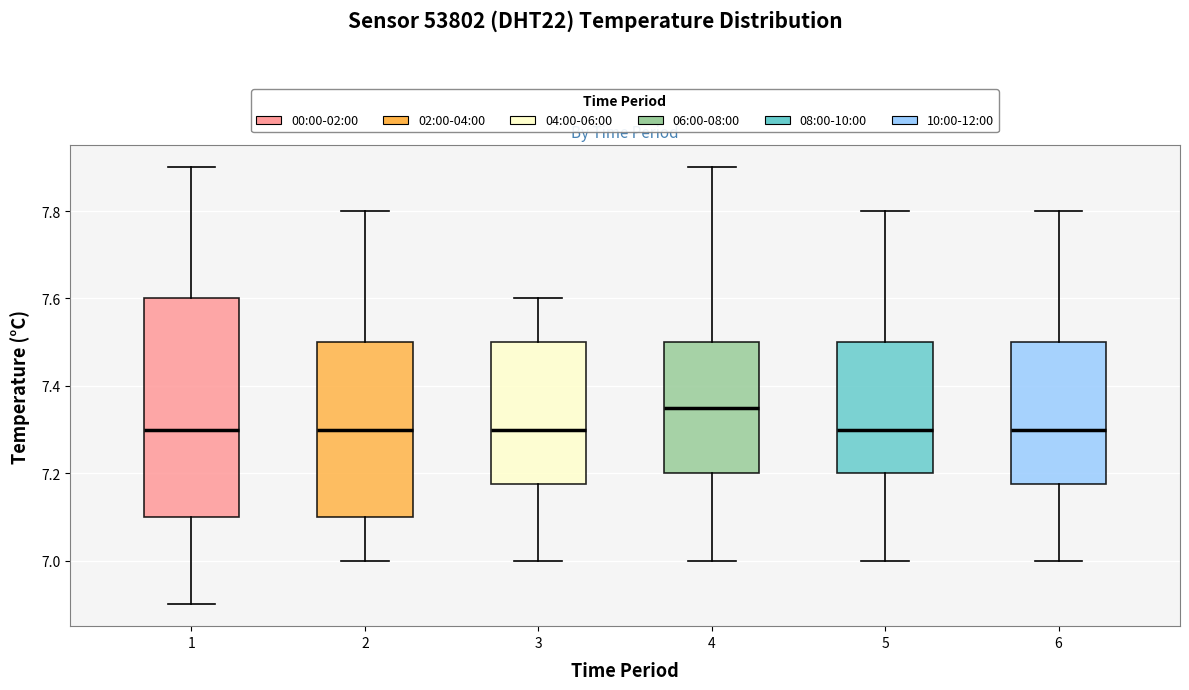

Reading left to right, transcribe this box plot: for each box, give where its median line is, the range the box spans, and where its two whiskers end, as read against the y-axis. The values are not printed on the chart, so give them approximately, as read against the axis.

1: median 7.30, box 7.10 to 7.60, whiskers 6.90 to 7.90
2: median 7.30, box 7.10 to 7.50, whiskers 7.00 to 7.80
3: median 7.30, box 7.18 to 7.50, whiskers 7.00 to 7.60
4: median 7.36, box 7.20 to 7.50, whiskers 7.00 to 7.90
5: median 7.30, box 7.20 to 7.50, whiskers 7.00 to 7.80
6: median 7.30, box 7.18 to 7.50, whiskers 7.00 to 7.80